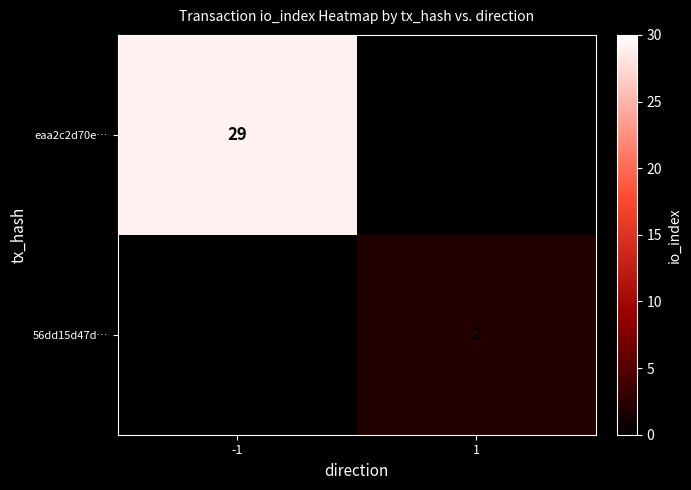

The 56dd15d47d… series shows 1 at 1. True or false?

False